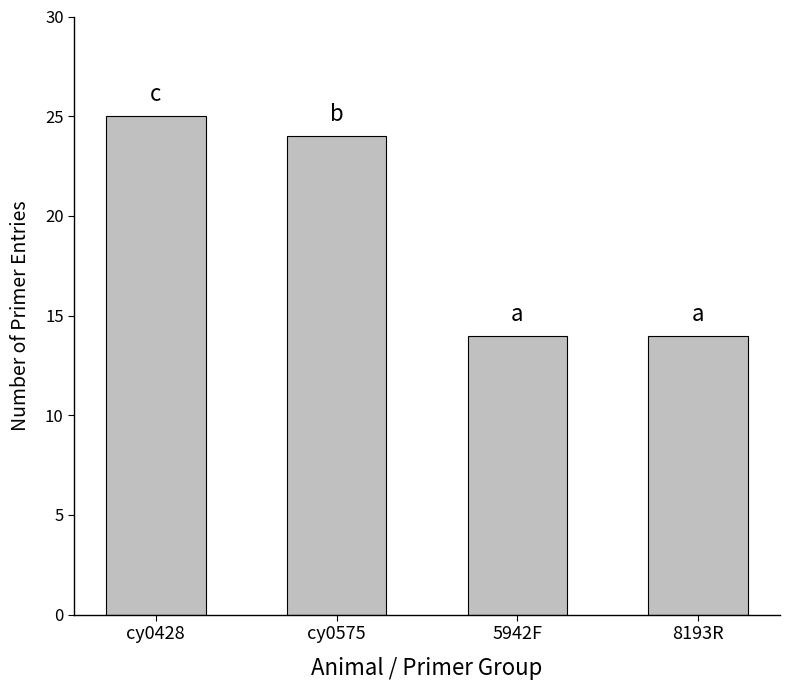

What is the value of the 1st bar from the left?

25